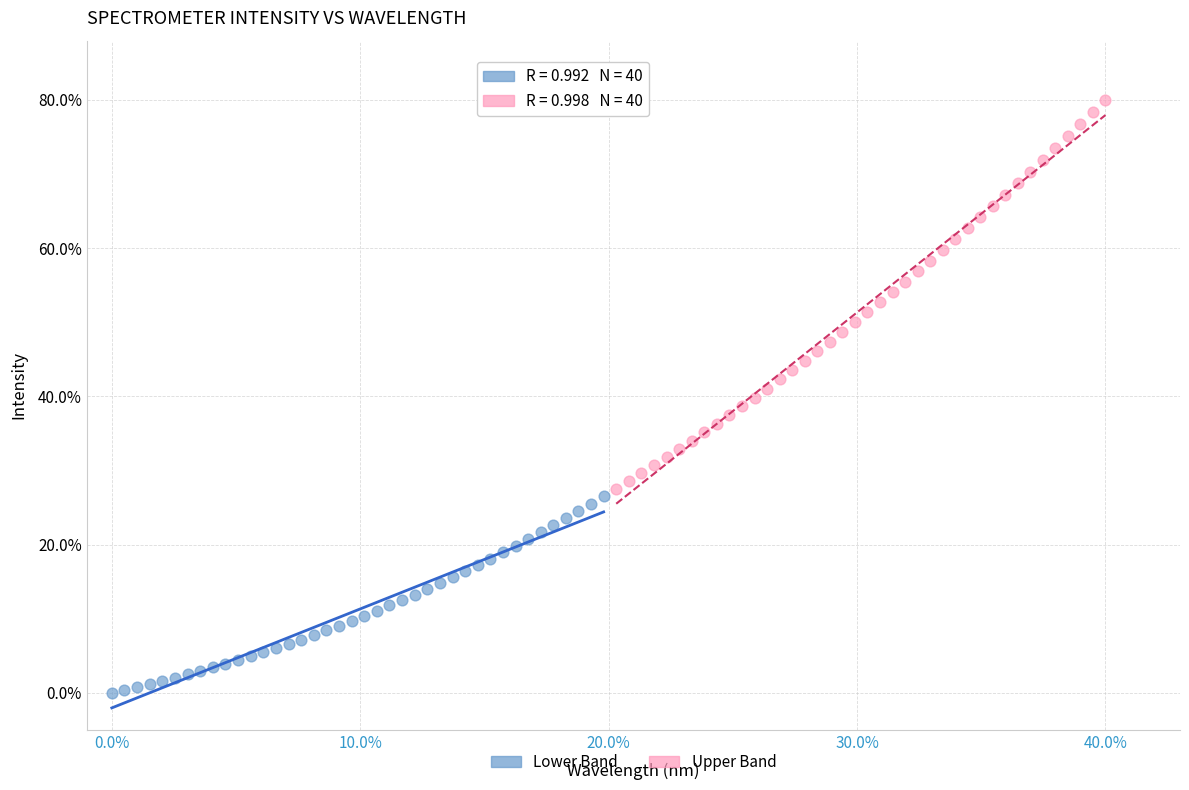

What are all the series names shown in the legend?

Lower Band, Upper Band